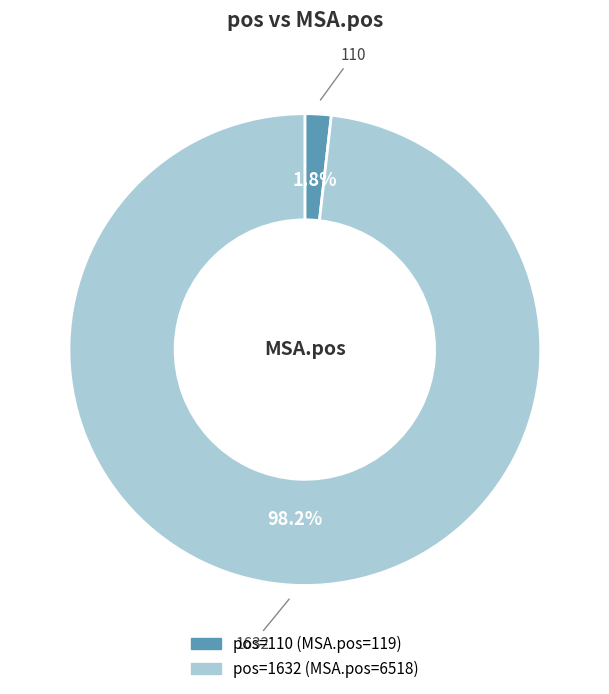

What percentage is the 110 slice, to the nearest percent?

2%